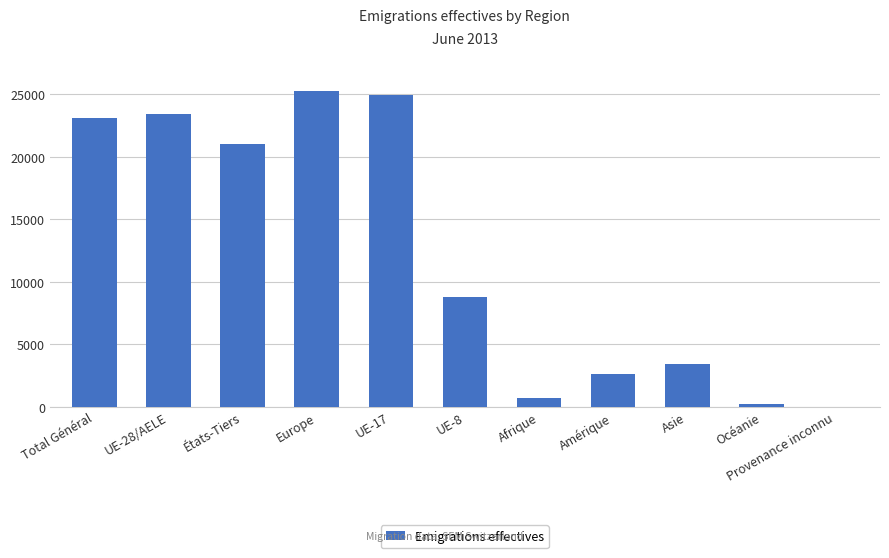

What is the ratio of the value at Asie to the value at Océanie?

17.6